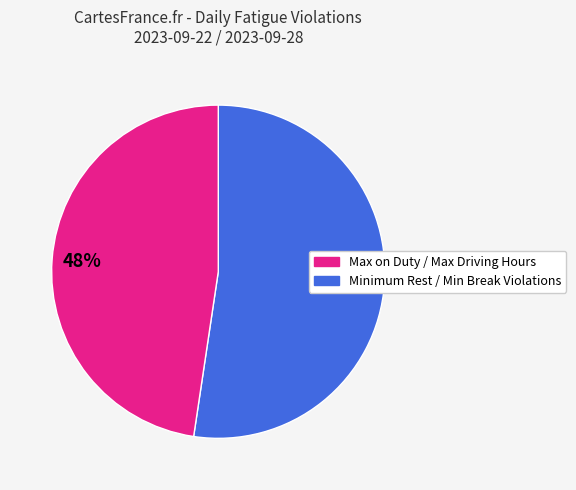

To the nearest percent, what portion does Minimum Rest / Min Break Violations represent?

48%